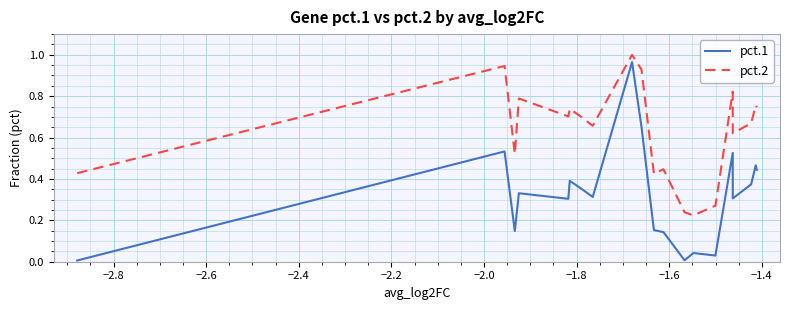

How many interior local valleys does the pct.1 series have?

6